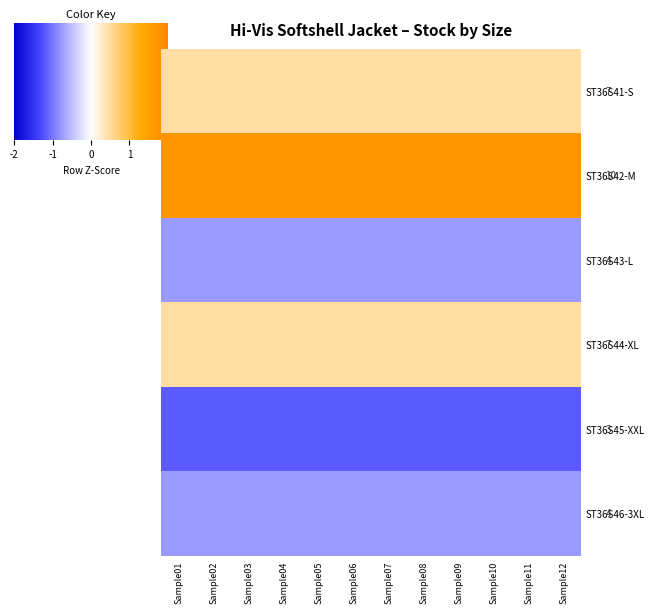

At how many categories does at least one series exceed 1?

12